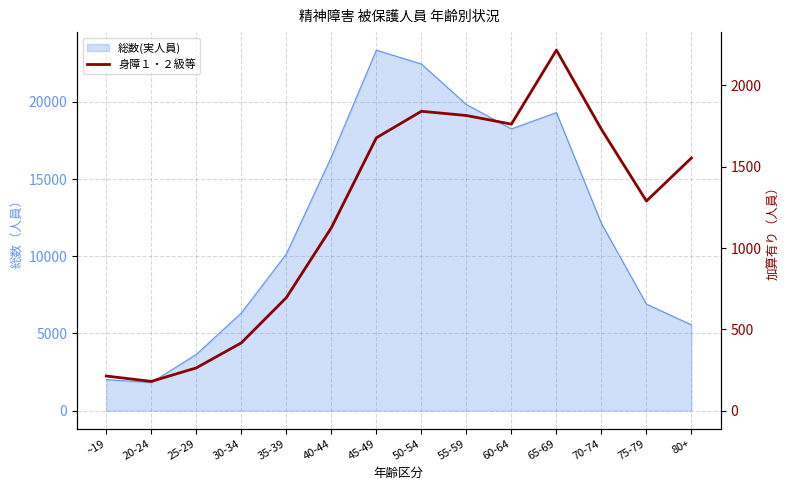

List the labels in order of value, largest first.

65-69, 50-54, 55-59, 60-64, 70-74, 45-49, 80+, 75-79, 40-44, 35-39, 30-34, 25-29, ~19, 20-24